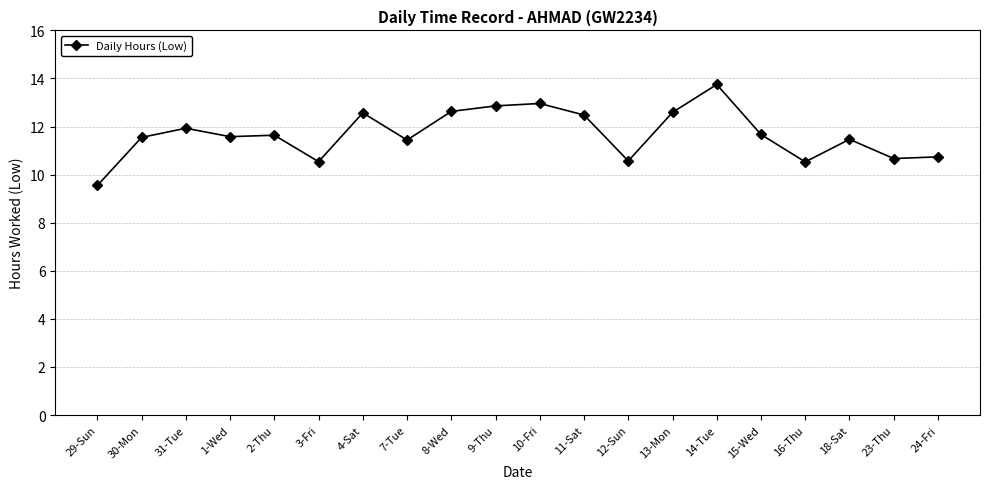

What is the approximate value at 10-Fri?

13.0